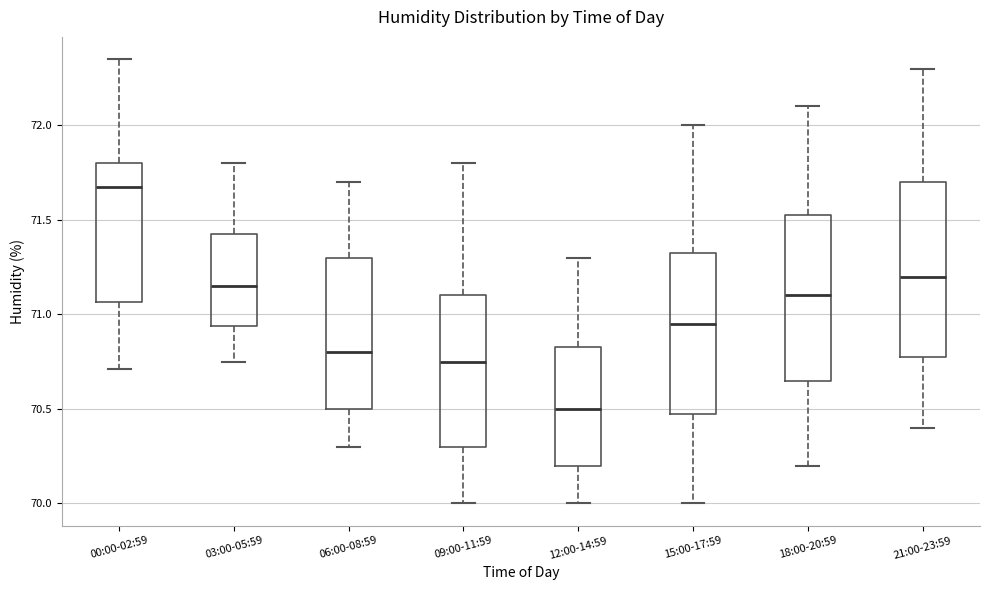

Reading left to right, transcribe this box plot: for each box, give where its median line is, the range the box spans, and where its two whiskers end, as read against the y-axis. The values are not printed on the chart, so give them approximately, as read against the axis.

00:00-02:59: median 71.70, box 71.05 to 71.80, whiskers 70.70 to 72.35
03:00-05:59: median 71.15, box 70.95 to 71.45, whiskers 70.75 to 71.80
06:00-08:59: median 70.80, box 70.50 to 71.30, whiskers 70.30 to 71.70
09:00-11:59: median 70.75, box 70.30 to 71.10, whiskers 70.00 to 71.80
12:00-14:59: median 70.50, box 70.20 to 70.85, whiskers 70.00 to 71.30
15:00-17:59: median 70.95, box 70.50 to 71.35, whiskers 70.00 to 72.00
18:00-20:59: median 71.10, box 70.65 to 71.55, whiskers 70.20 to 72.10
21:00-23:59: median 71.20, box 70.80 to 71.70, whiskers 70.40 to 72.30